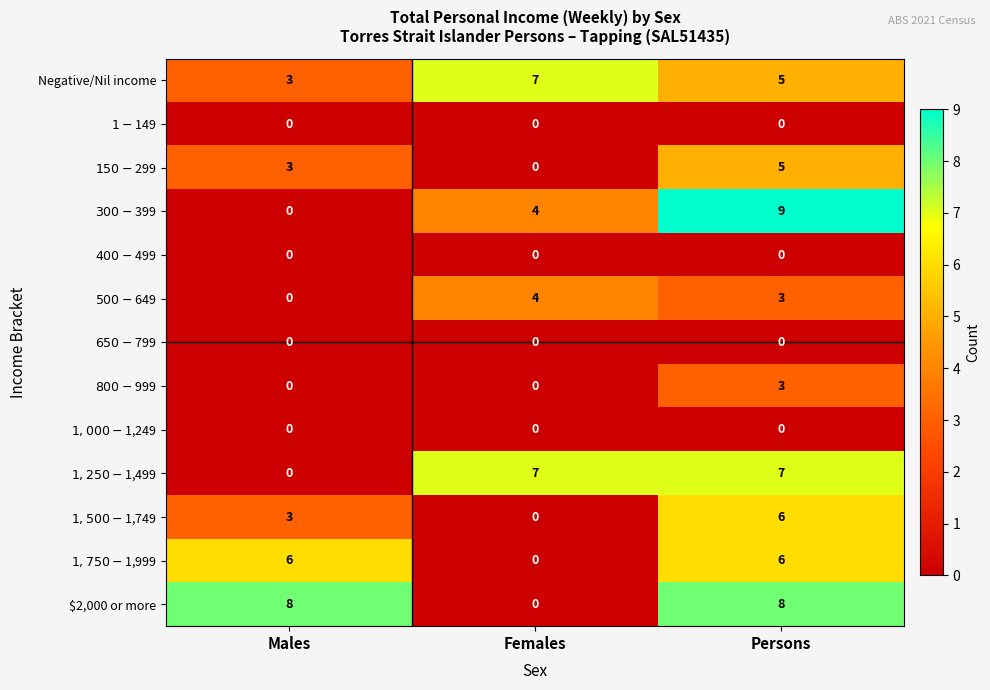

Between Males and Females, which series saw the biggest shift?

$2,000 or more